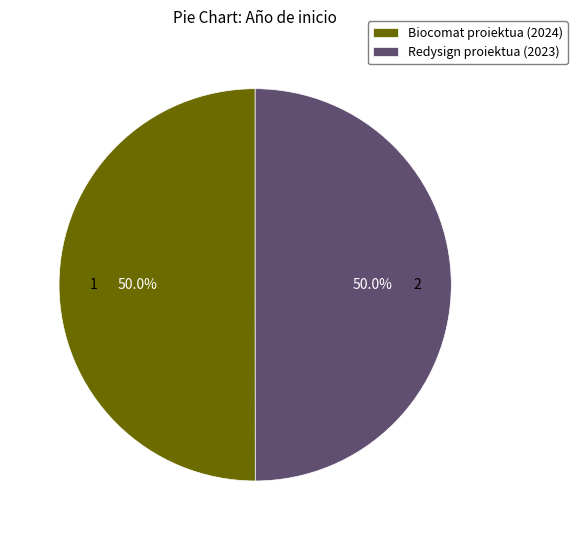

True or false: Biocomat proiektua (2024) accounts for 50% of the total.

True